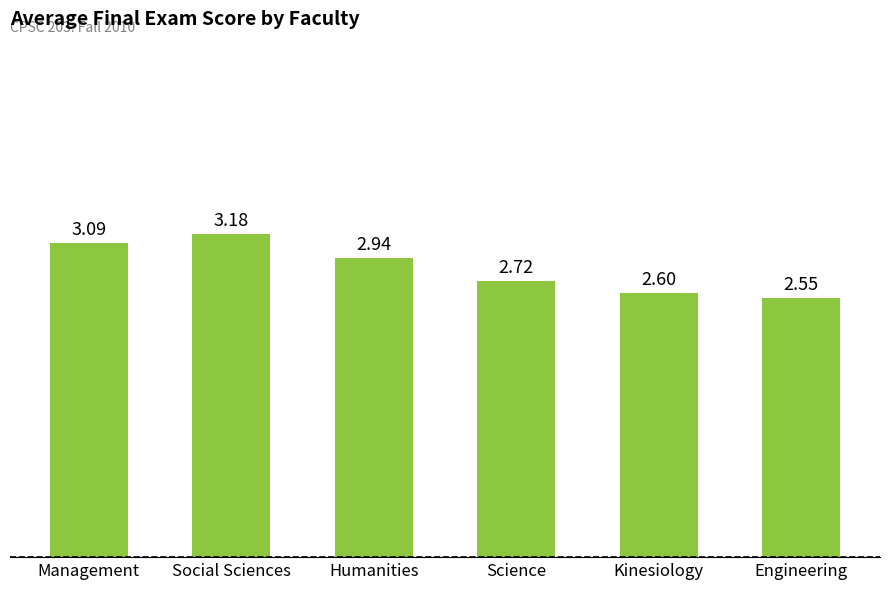

What is the label of the 2nd bar from the left?

Social Sciences